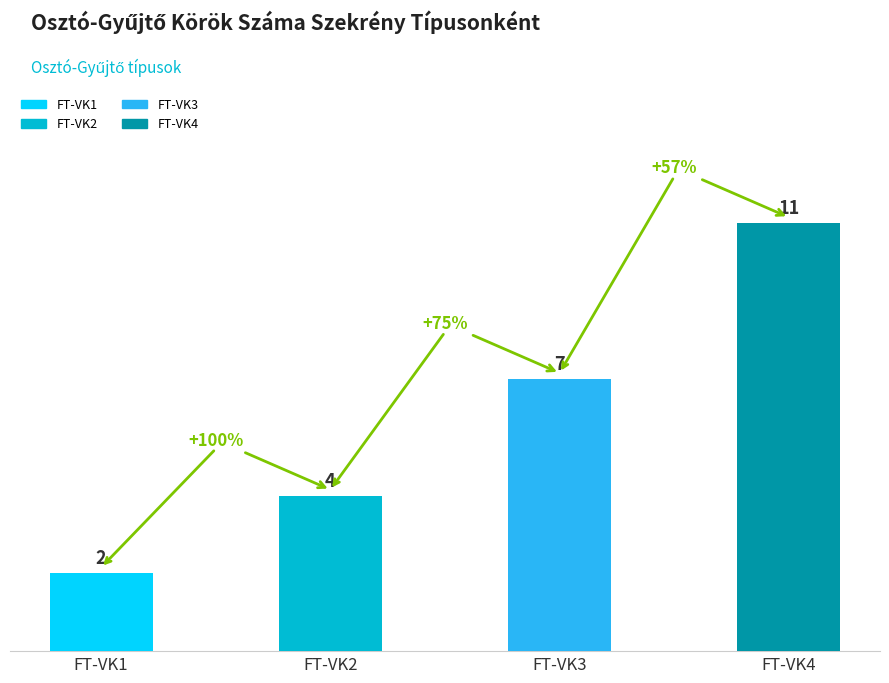

At which label is the value closest to 6?

FT-VK3